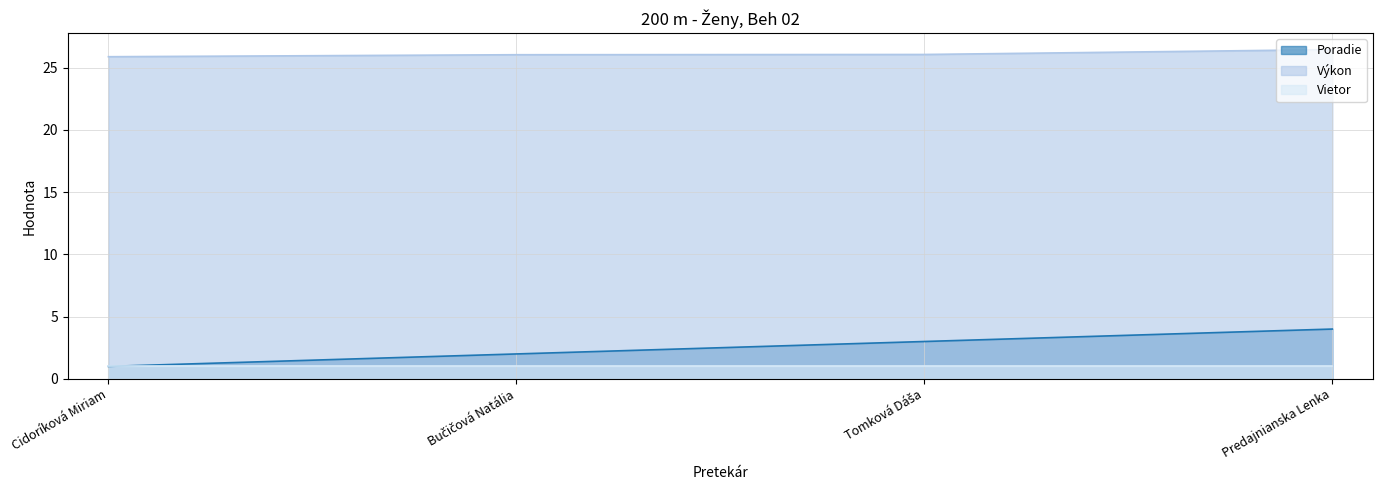

How many values in the Výkon series are below 26?

1